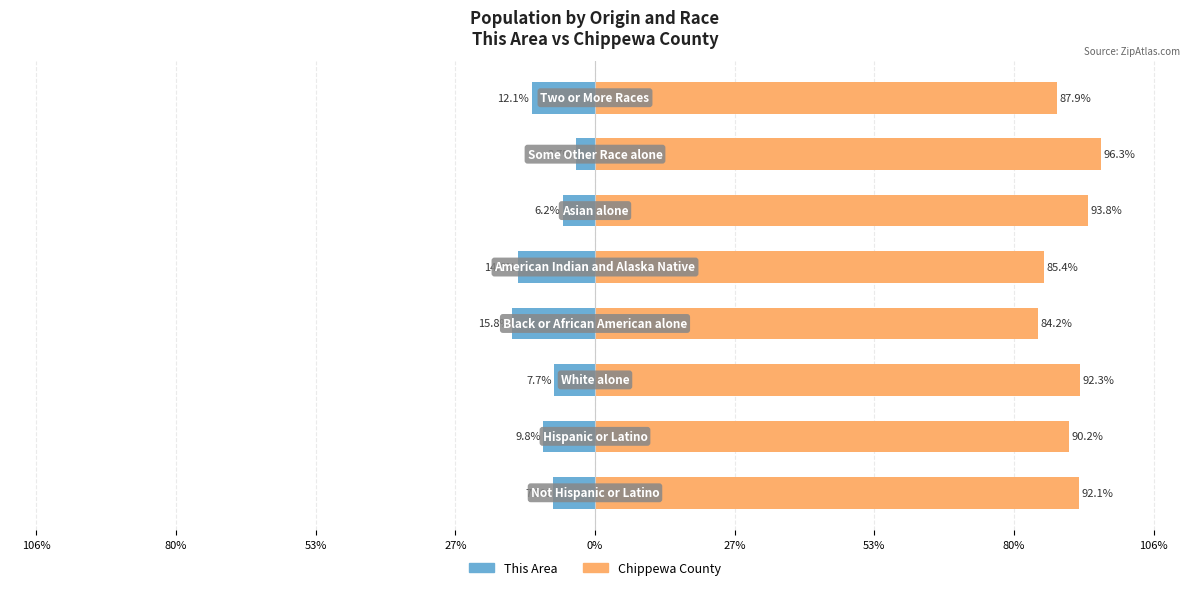

List the series in order of their peak value, lowest first.

This Area, Chippewa County